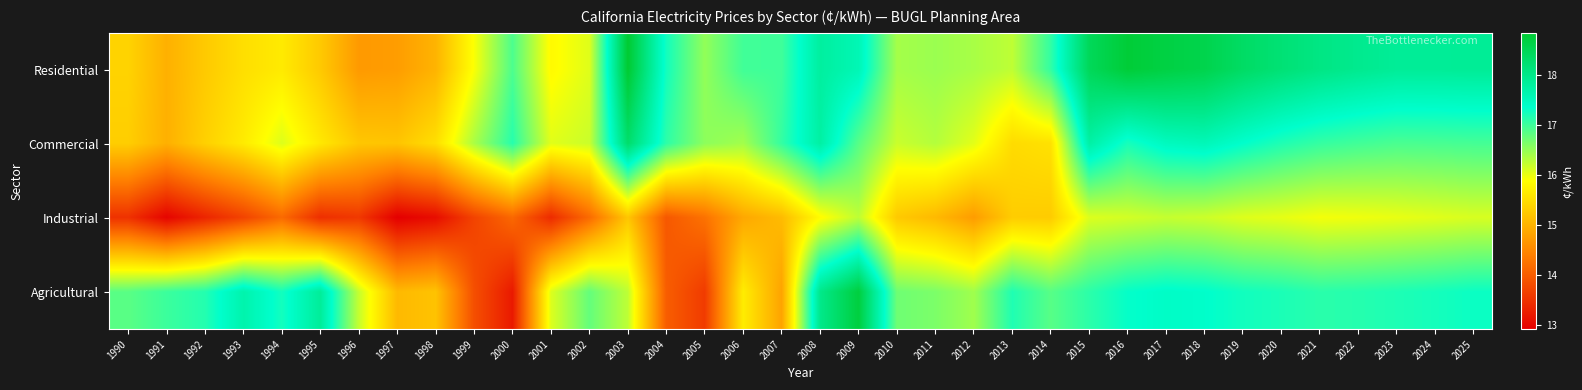

List the series in order of their peak value, highest first.

Residential, Agricultural, Commercial, Industrial